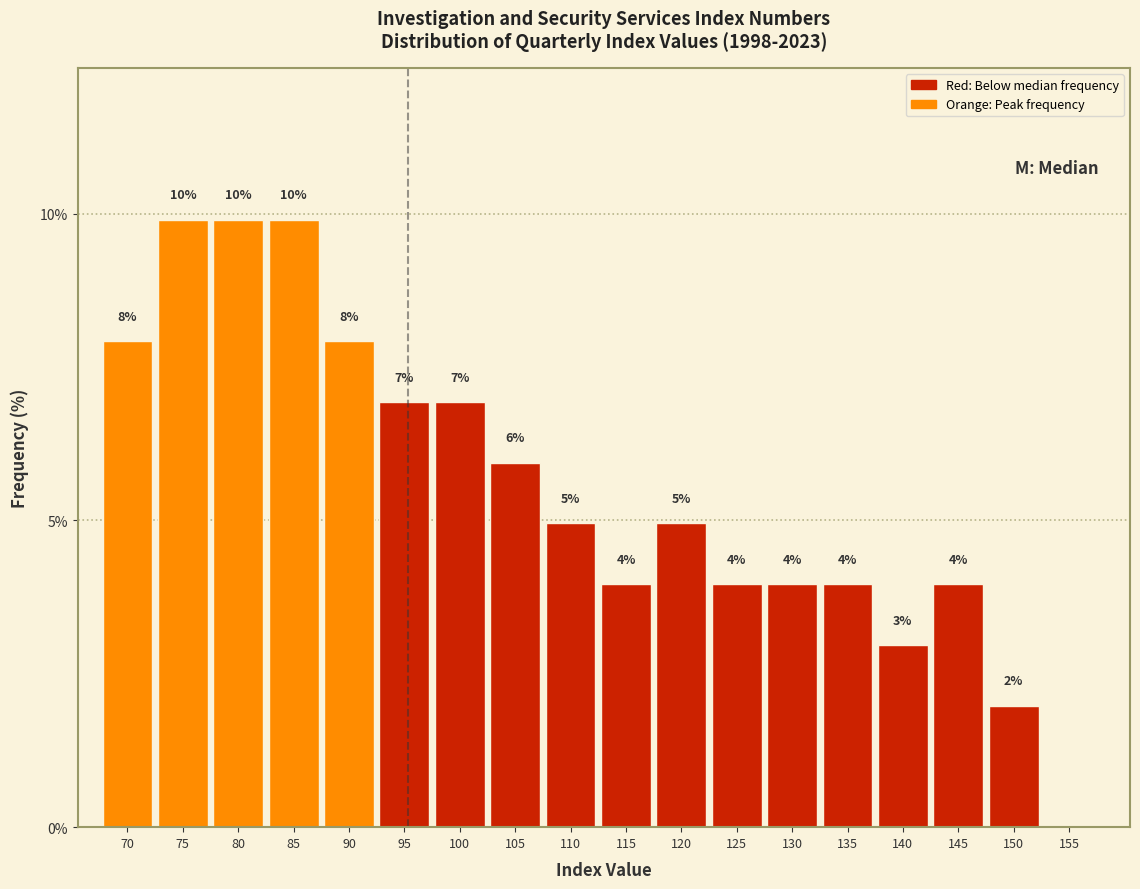

Is it true that the value at 90 is 3.0?

False